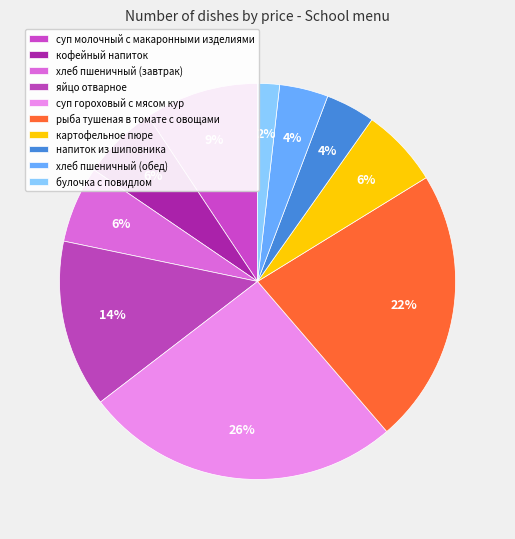

Count the number of slices in the pie.

10